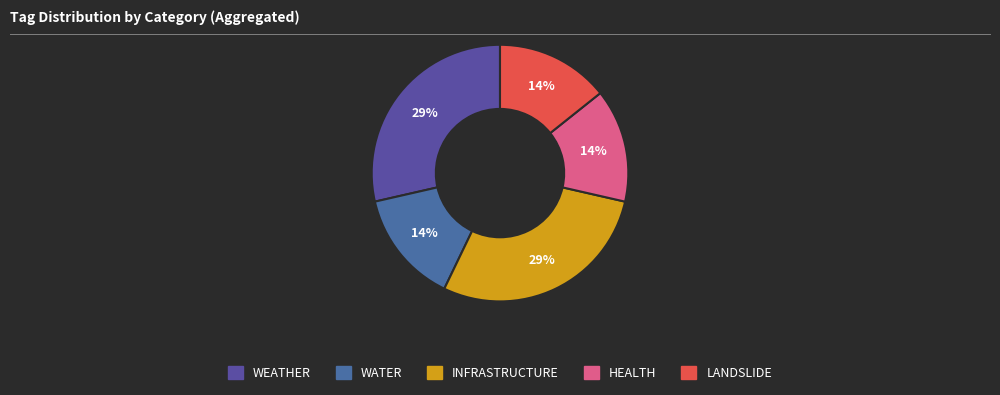

The WATER slice represents 92% of the pie. True or false?

False